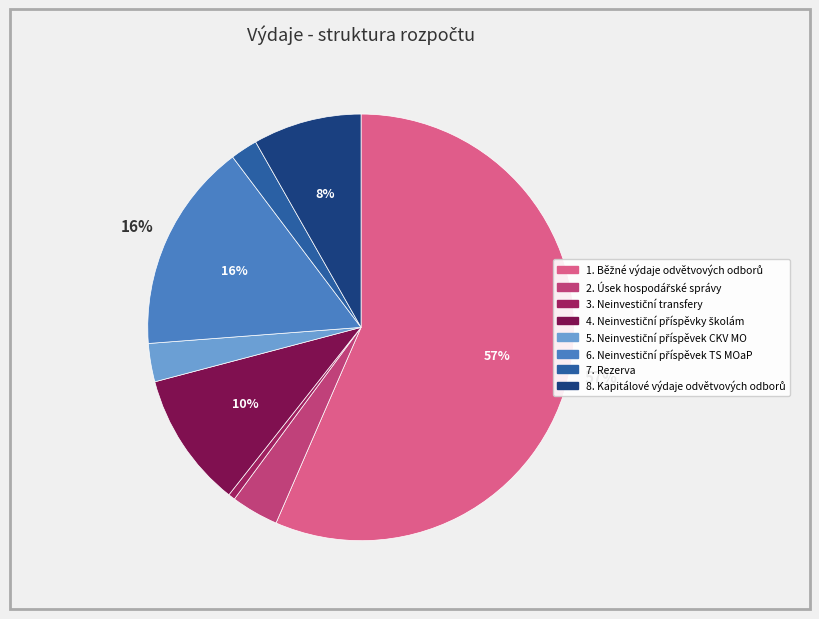

How many slices are in this pie chart?

8